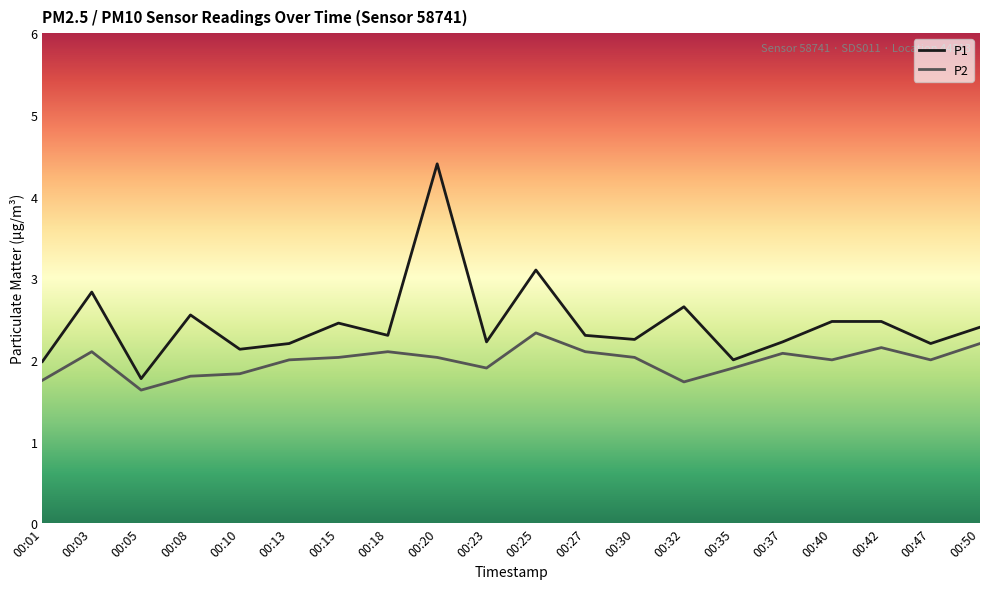

What is the total value across all series at 00:15?

4.5